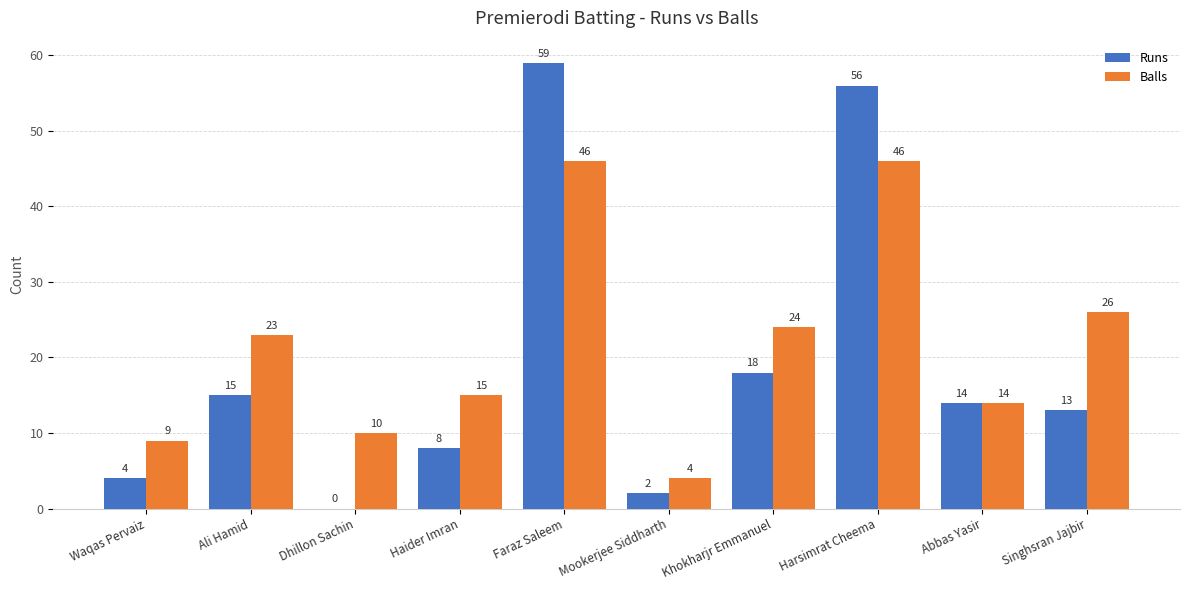

The value of Runs at Ali Hamid is 20. True or false?

False